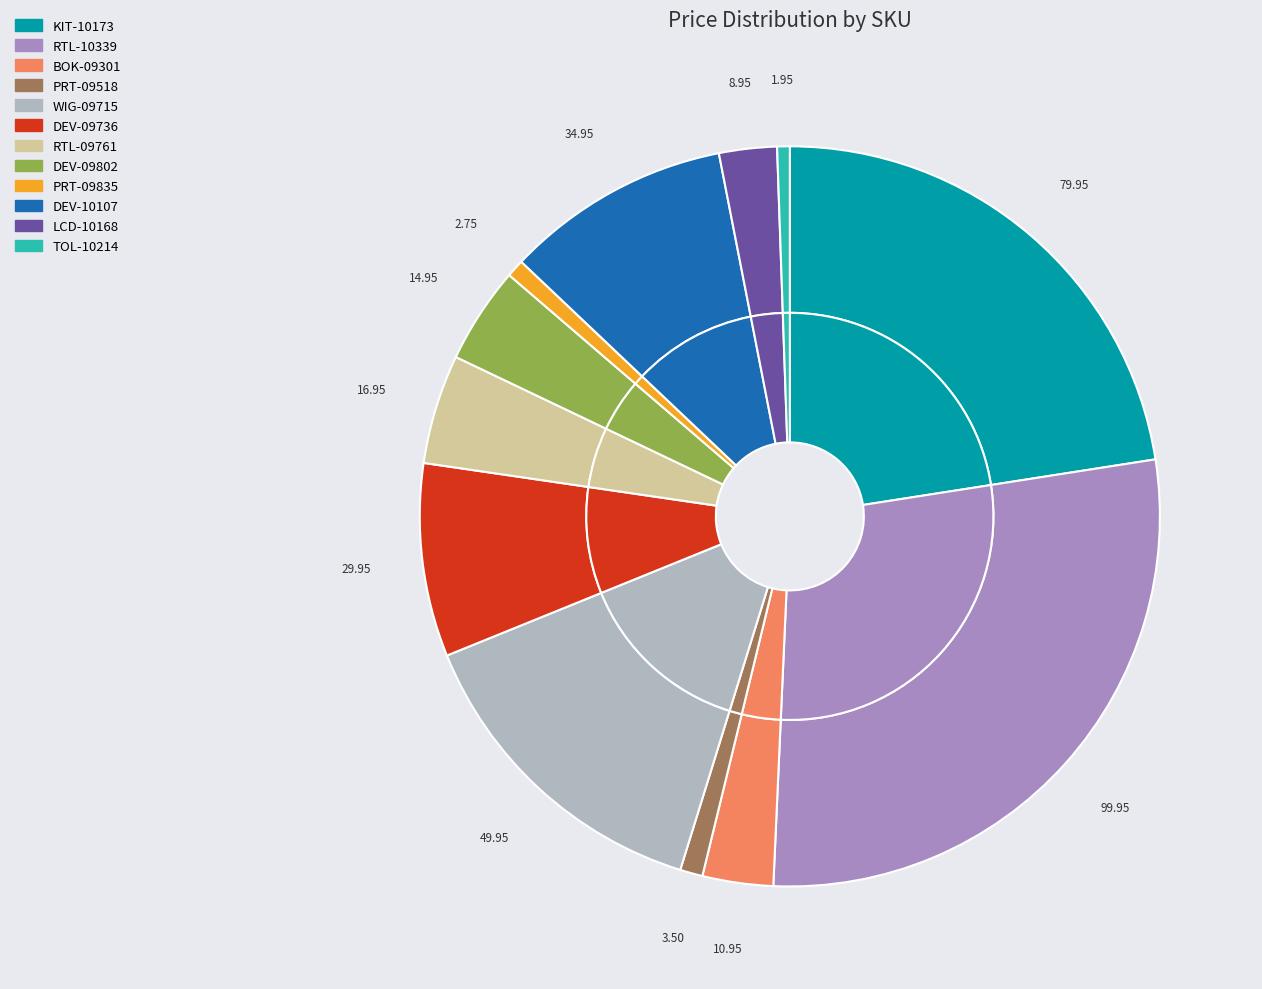

How many slices are in this pie chart?

12